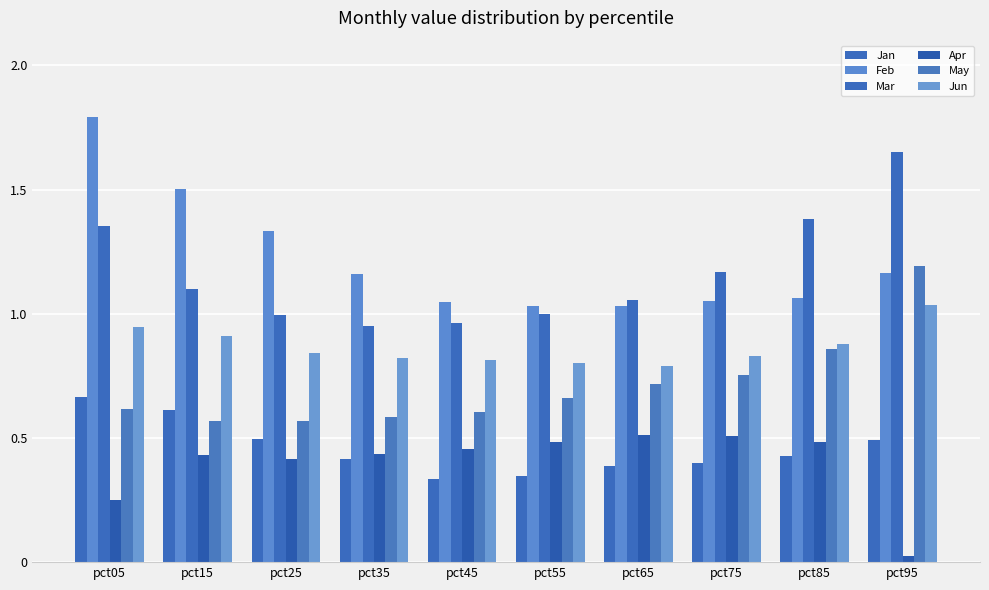

What is the total value across all series at pct25?

4.7